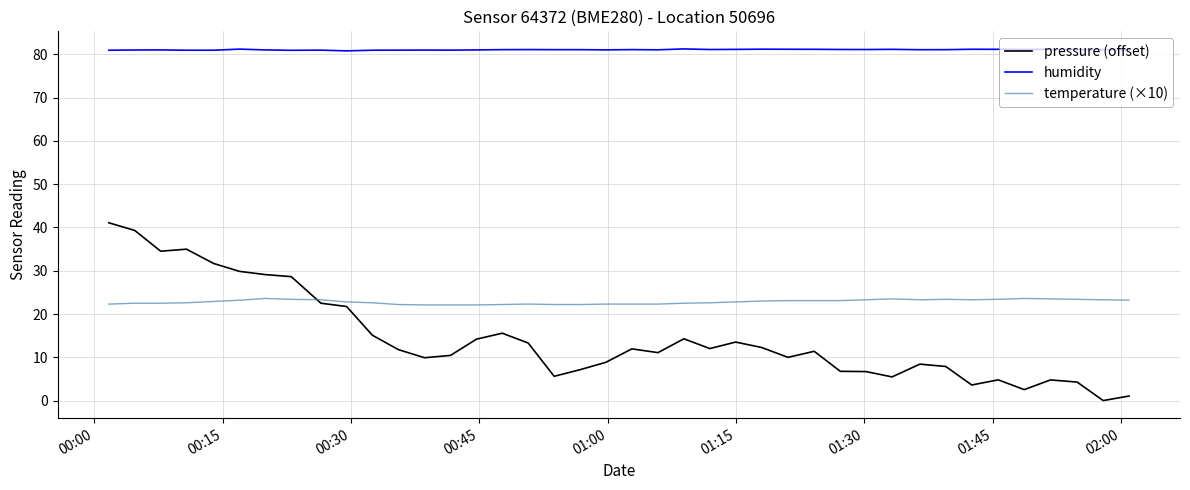

Which series has the largest range (max minus min)?

pressure (offset)